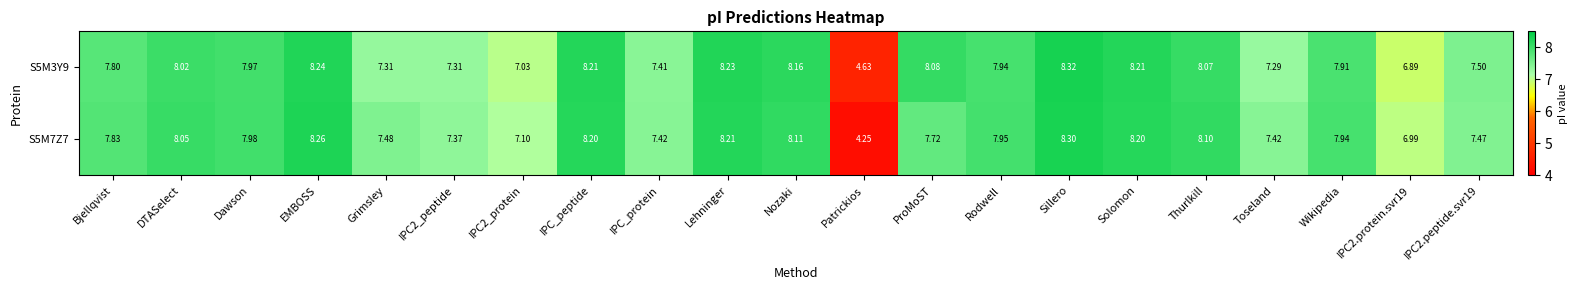

List the series in order of their overall mean, highest first.

S5M3Y9, S5M7Z7